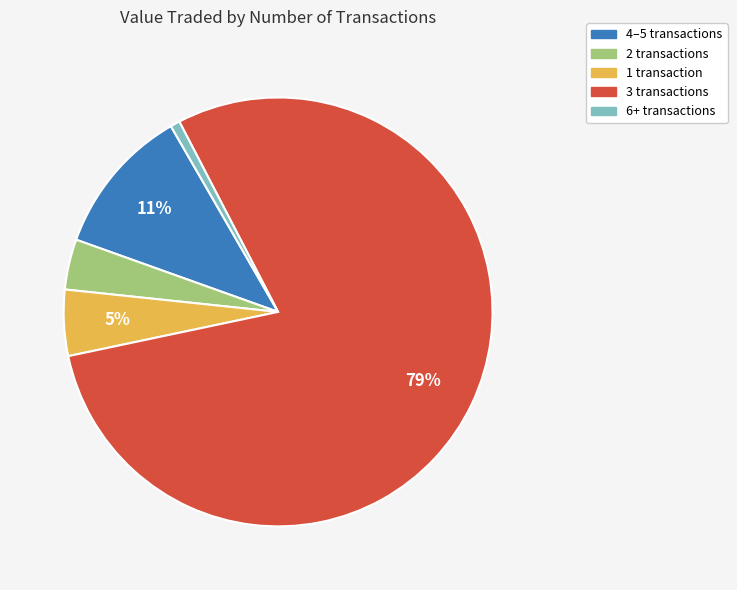

Is there a majority slice in this chart?

Yes